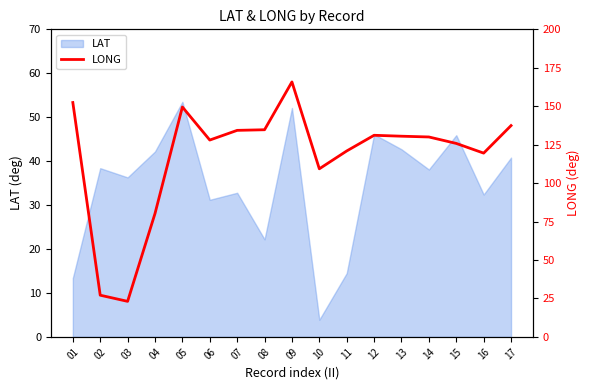

What is the highest value of the LAT series?

53.5